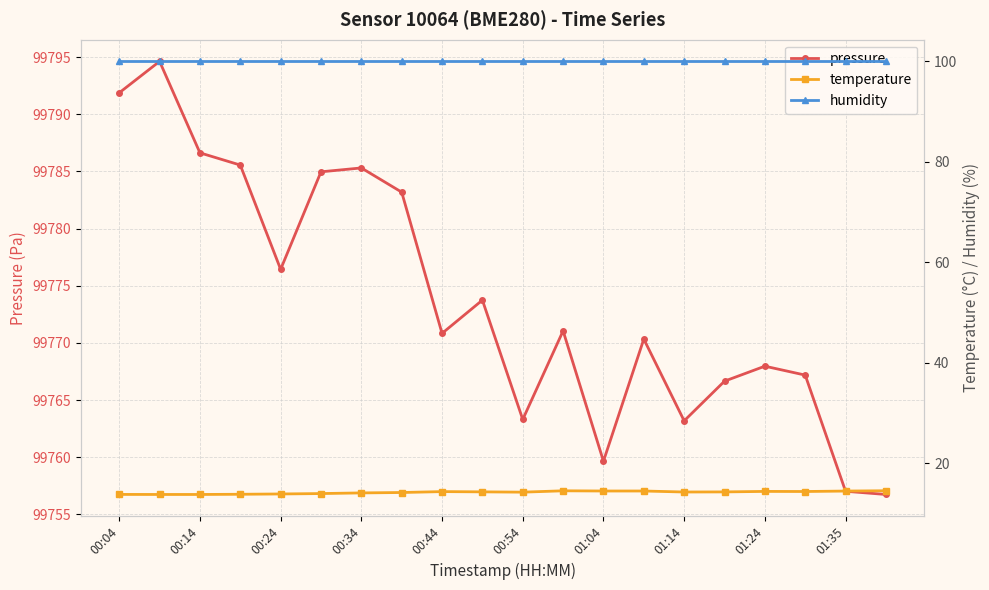

What is the sum of all temperature values?

283.9